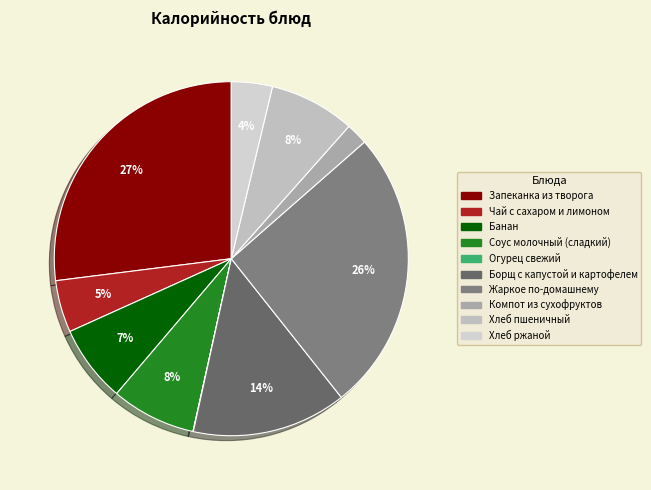

To the nearest percent, what percentage of the pie is Компот из сухофруктов?

2%